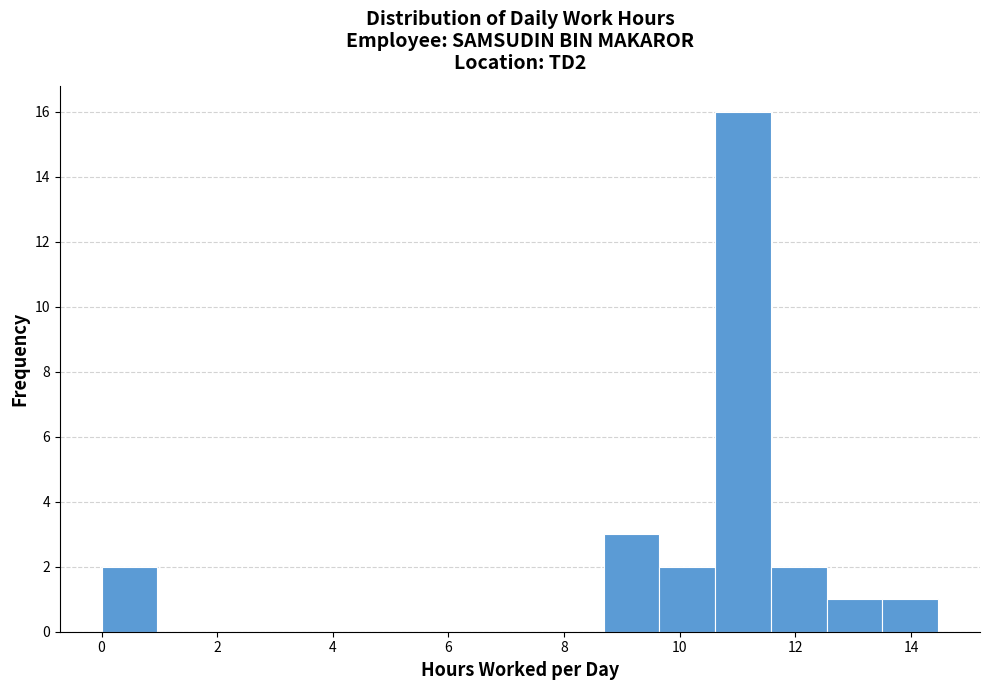

Which range on the x-axis has the tallest bar?

10.6 to 11.6